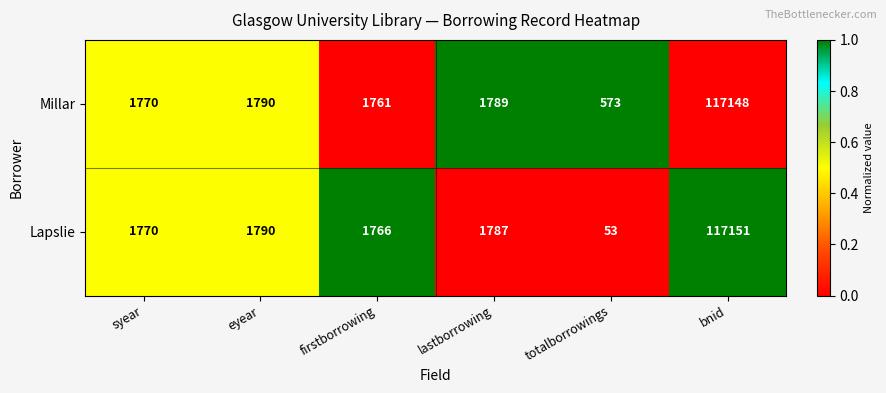

What is the difference between the highest and lowest values at lastborrowing?

2